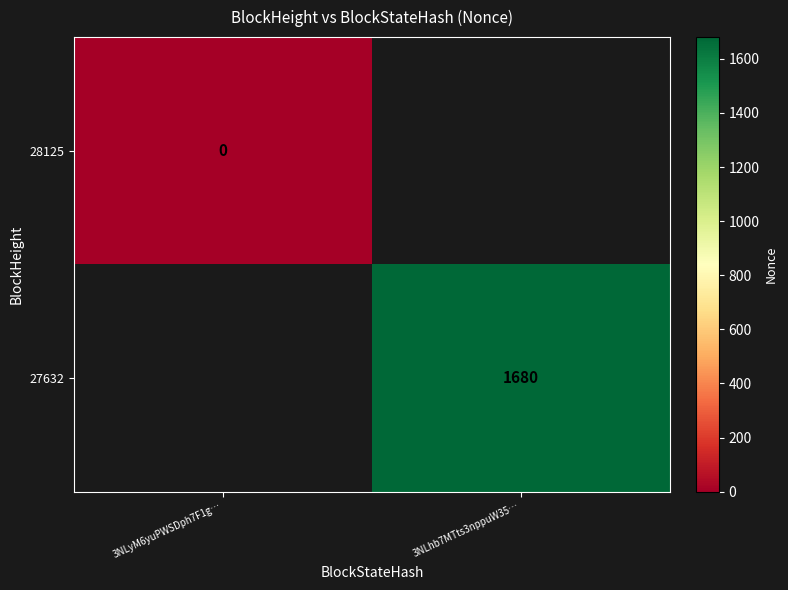

The value of 27632 at 3NLhb7MTts3nppuW35… is 1680. True or false?

True